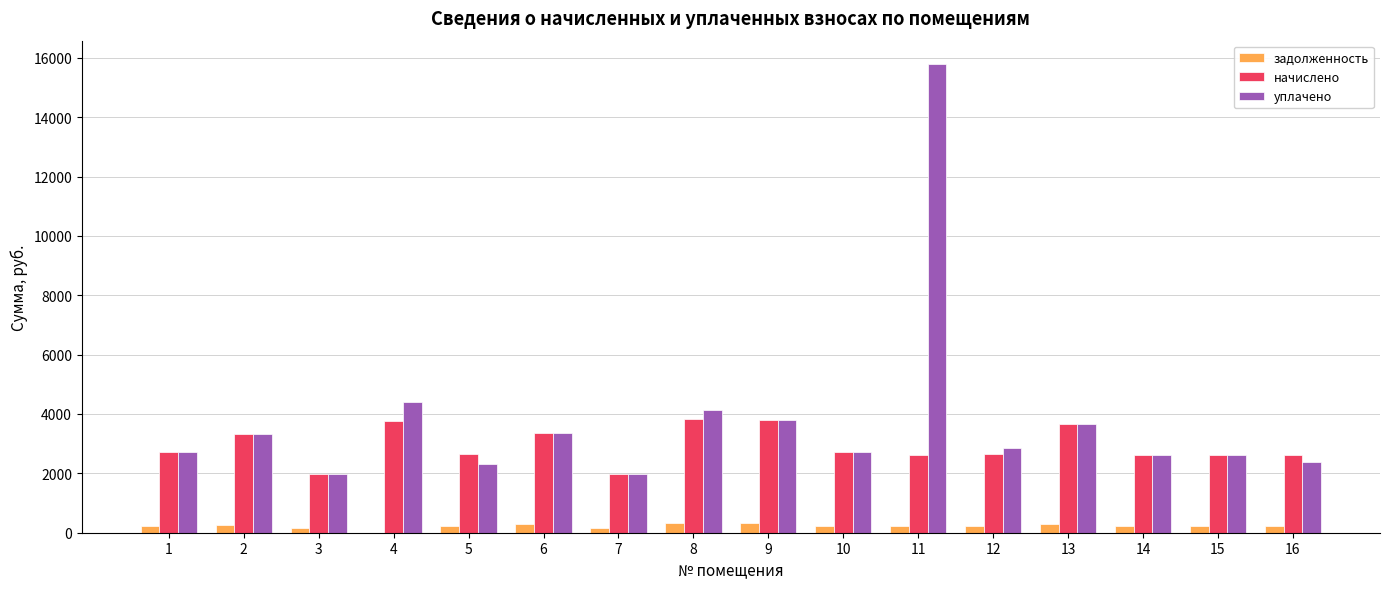

What is the highest value of the уплачено series?

15788.8